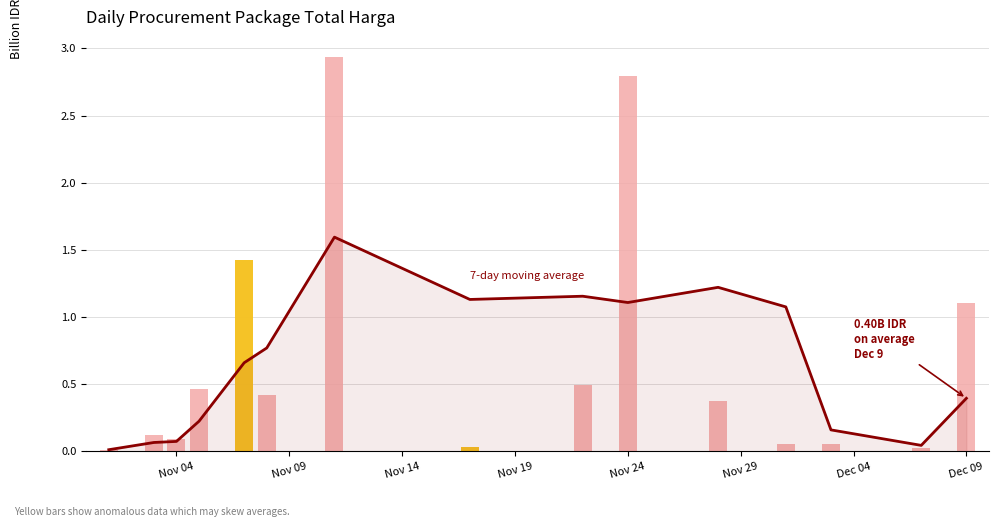

What is the sum of all Daily Total Harga values?

10.4